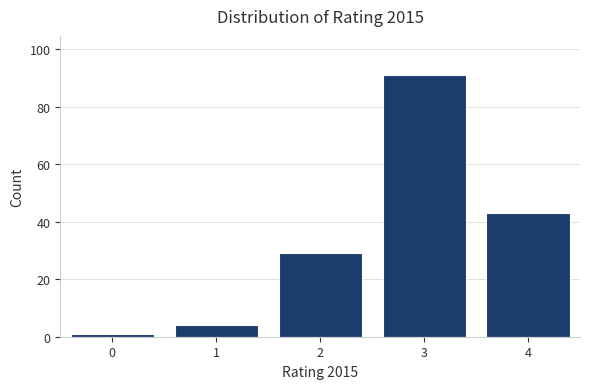

Reading right to left, list all the values displayed in this chart.

43	91	29	4	1